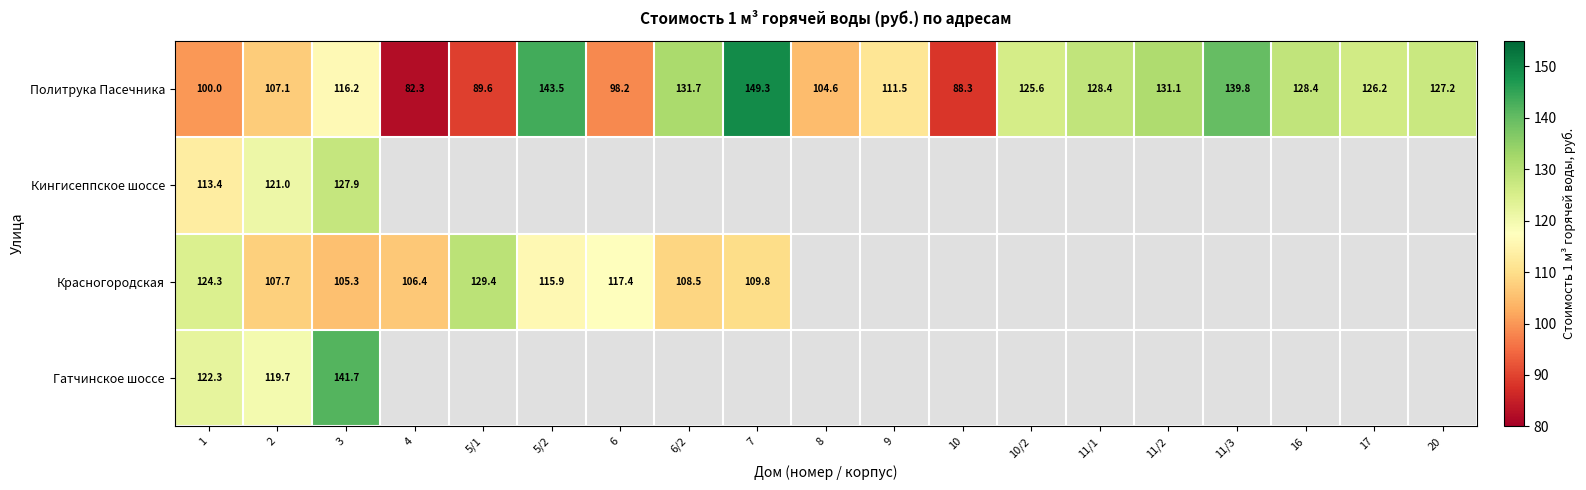

Is it true that Красногородская equals 124.3 at 1?

True